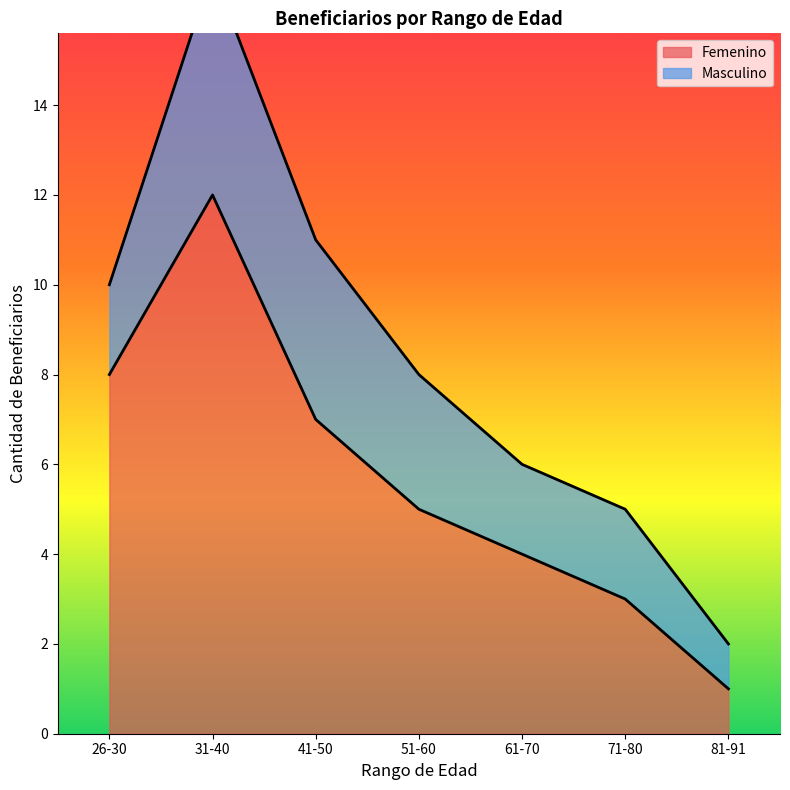

Reading right to left, extract all data points from this chart.

1	3	4	5	7	12	8